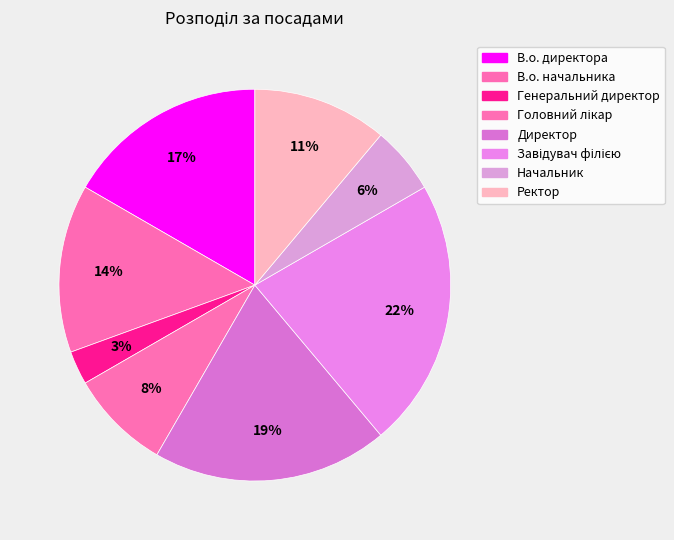

To the nearest percent, what portion does Директор represent?

19%